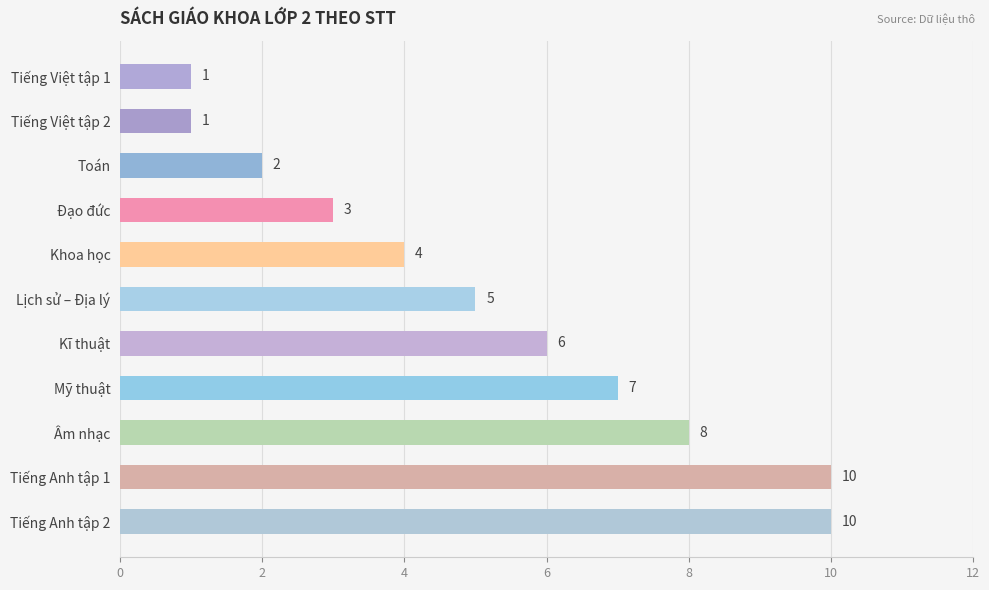

The value at Tiếng Anh tập 2 is 10. True or false?

True